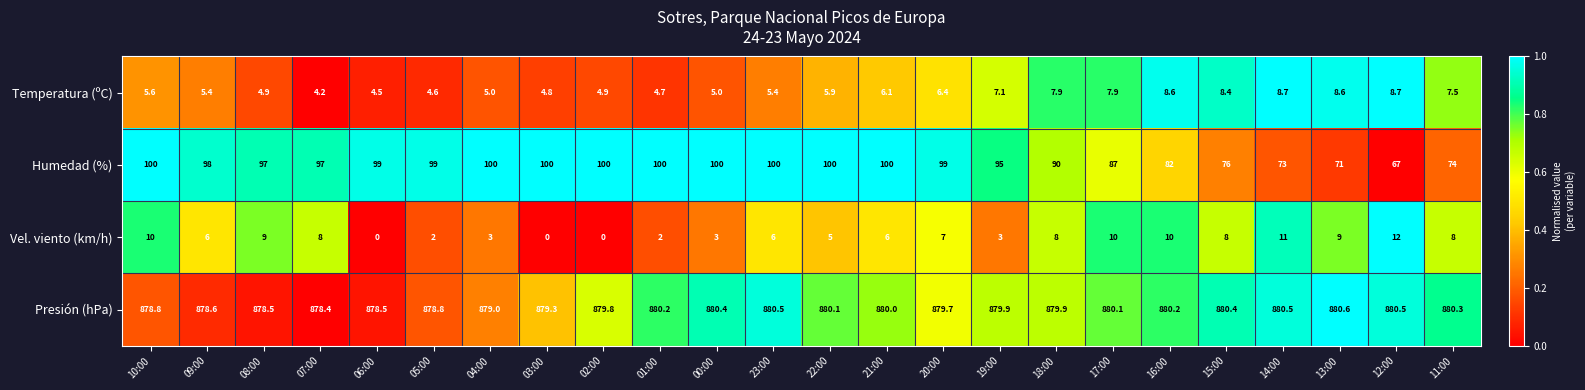

At which label is Temperatura (ºC) closest to 6?

22:00